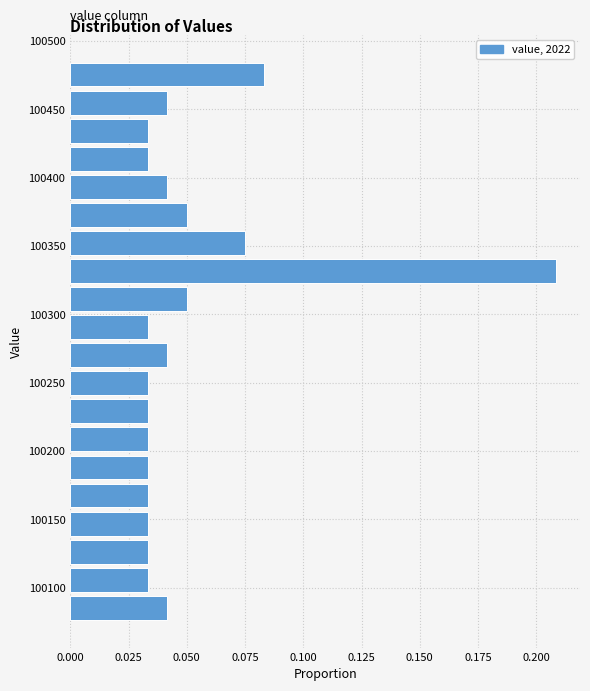

Which range on the y-axis has the longest bar?

100320 to 100340